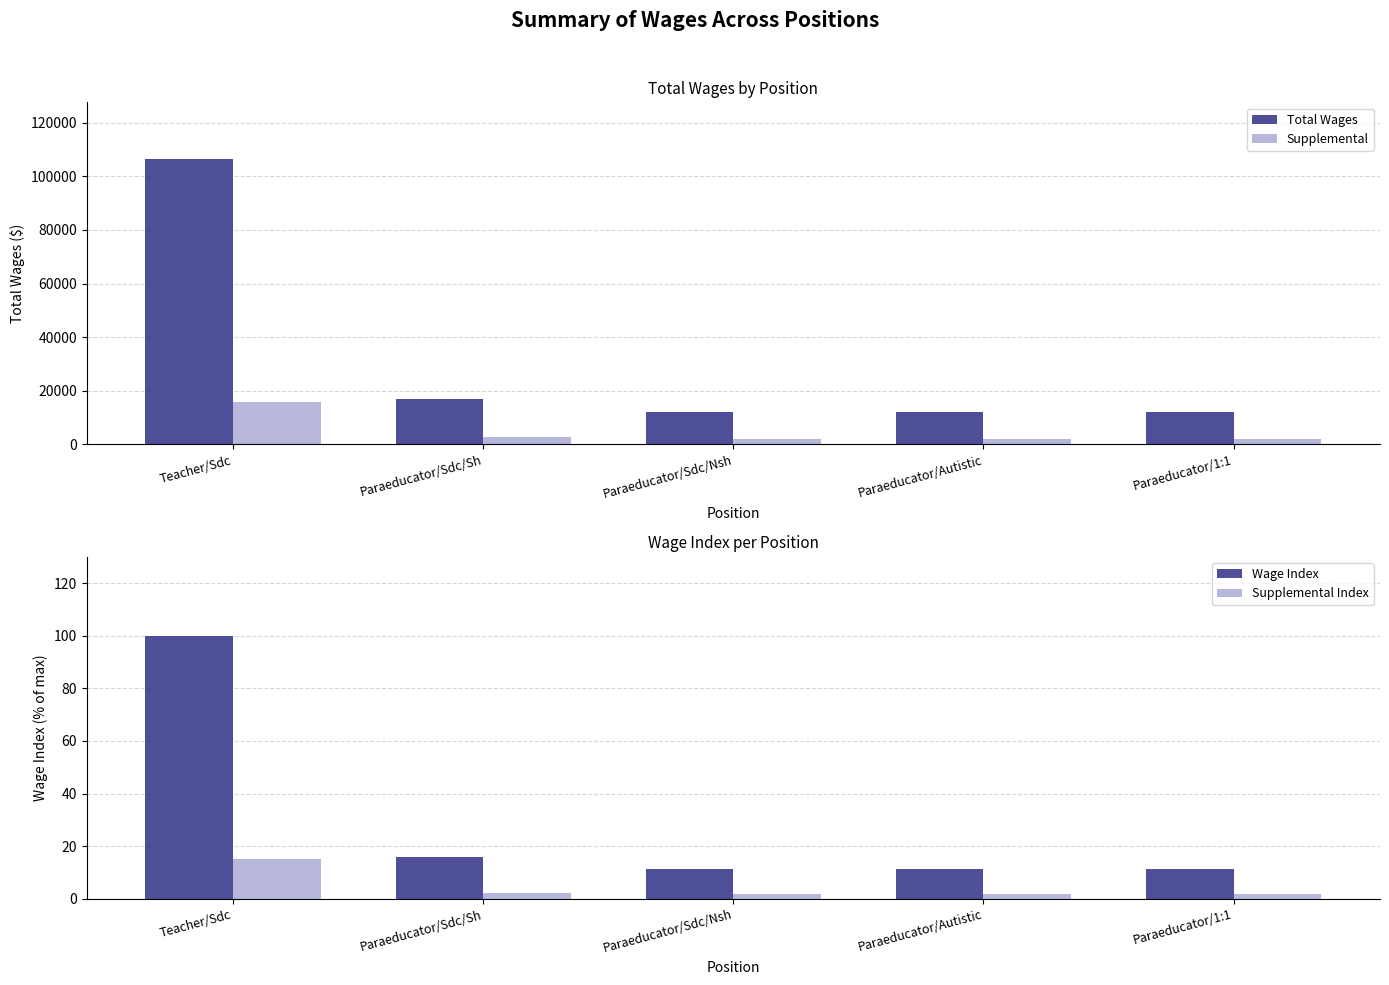

How many data points does each series have?

5